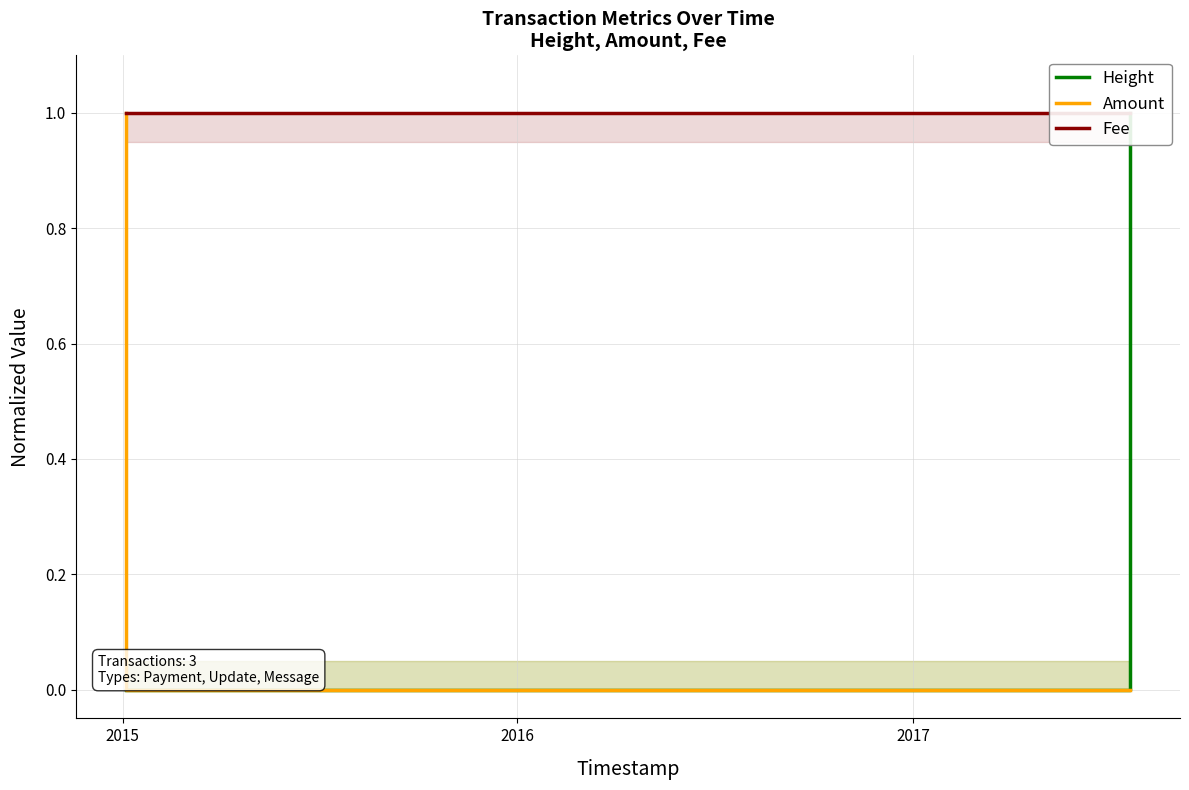

At how many categories does at least one series exceed 0?

3